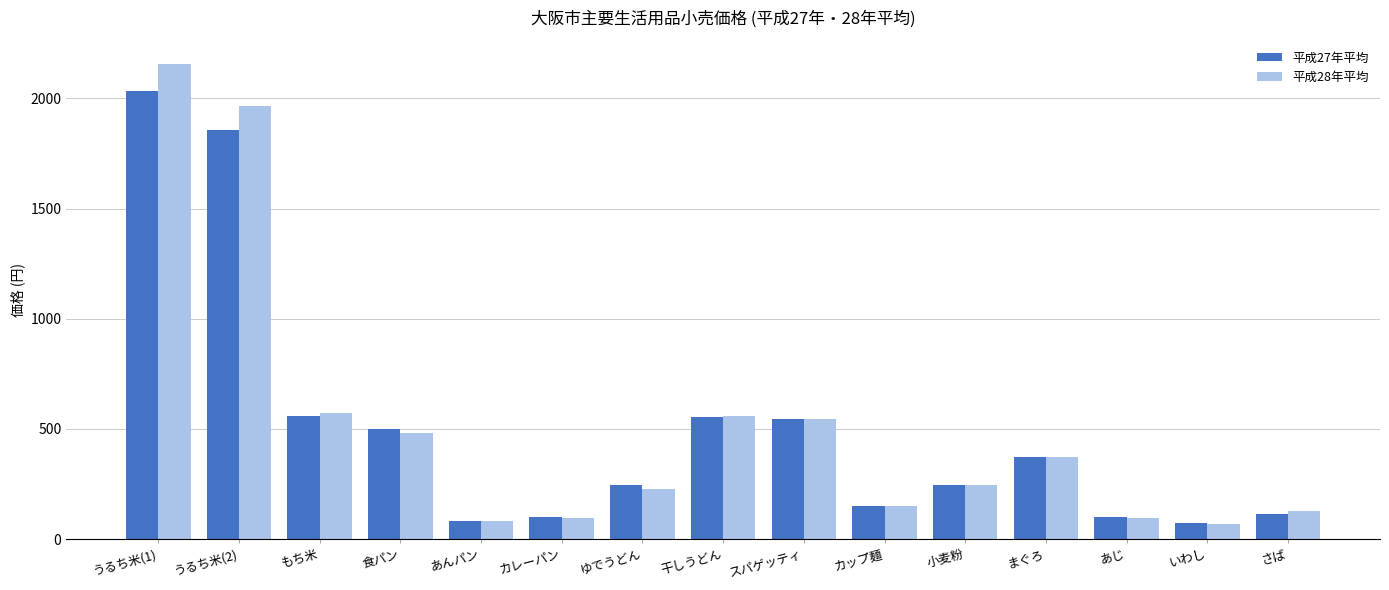

List the series in order of their peak value, highest first.

平成28年平均, 平成27年平均